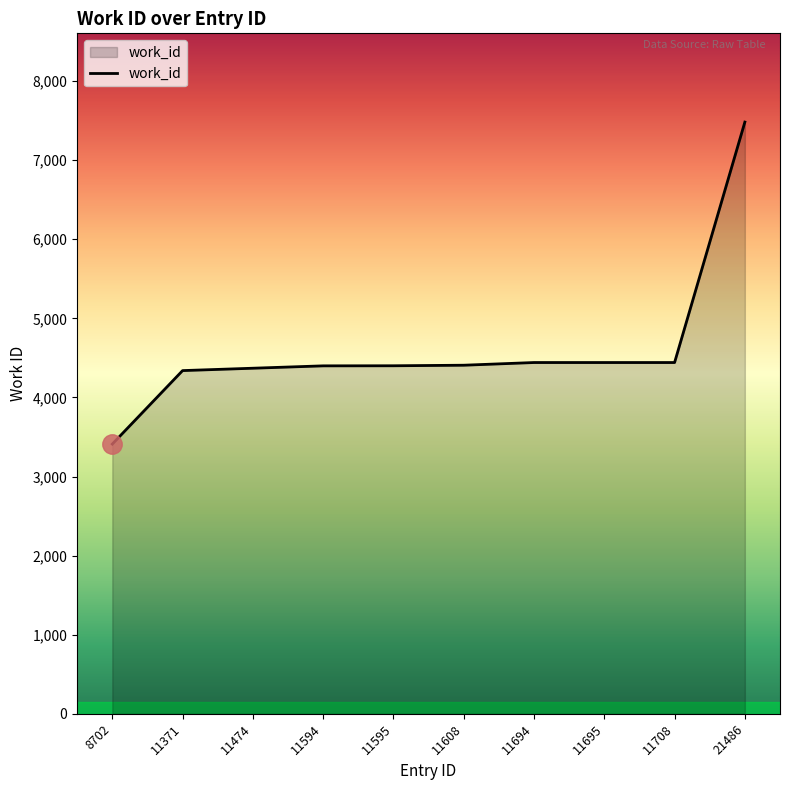

What is the approximate value at 11708, to the nearest 100?

4400